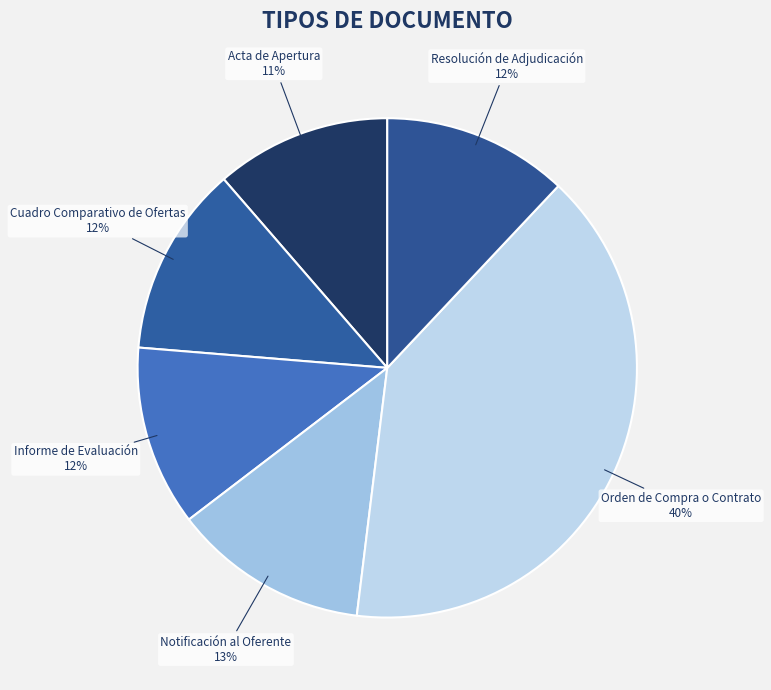

Is it true that Informe de Evaluación is 12% of the pie?

True